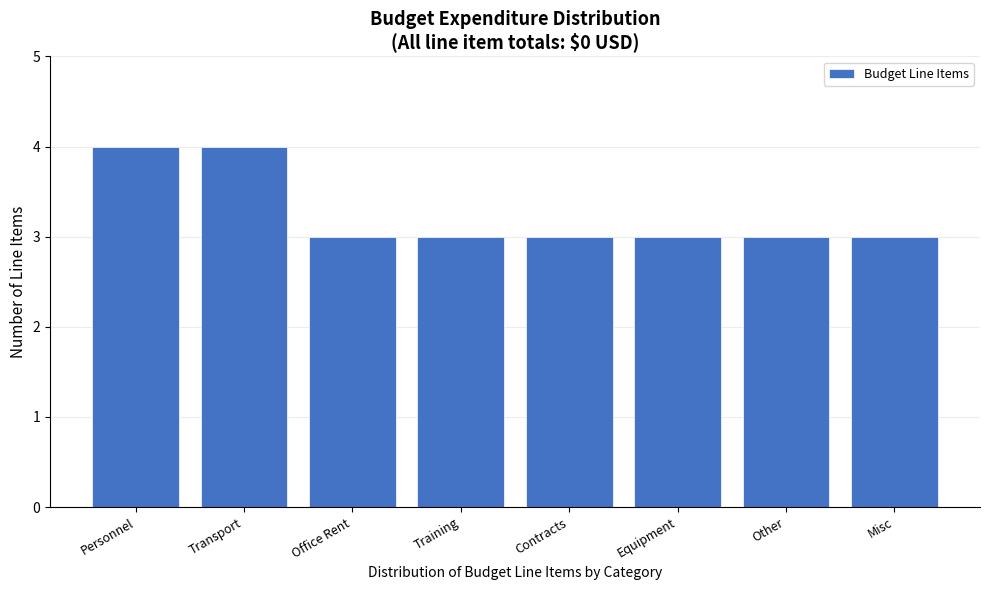

Reading right to left, extract all data points from this chart.

Misc=3	Other=3	Equipment=3	Contracts=3	Training=3	Office Rent=3	Transport=4	Personnel=4